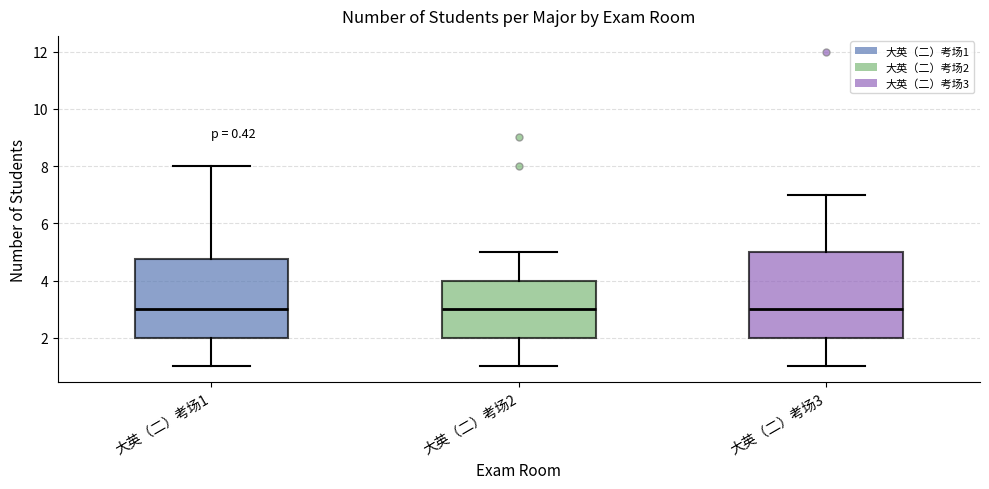

Reading left to right, transcribe this box plot: for each box, give where its median line is, the range the box spans, and where its two whiskers end, as read against the y-axis. The values are not printed on the chart, so give them approximately, as read against the axis.

大英（二）考场1: median 3.0, box 2.0 to 4.8, whiskers 1.0 to 8.0
大英（二）考场2: median 3.0, box 2.0 to 4.0, whiskers 1.0 to 5.0
大英（二）考场3: median 3.0, box 2.0 to 5.0, whiskers 1.0 to 7.0